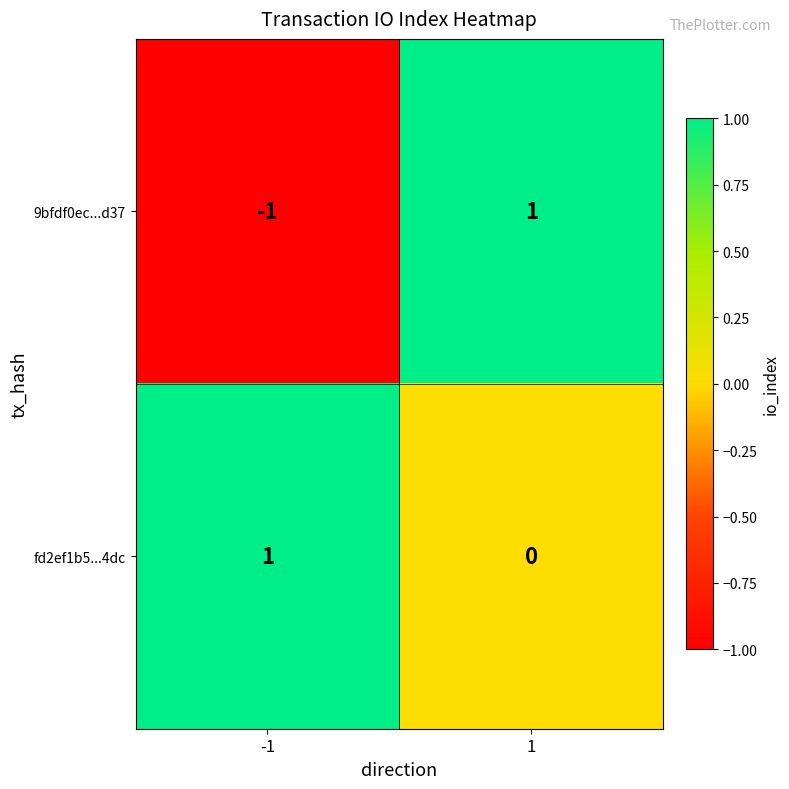

The 9bfdf0ec...d37 series shows -1 at -1. True or false?

True